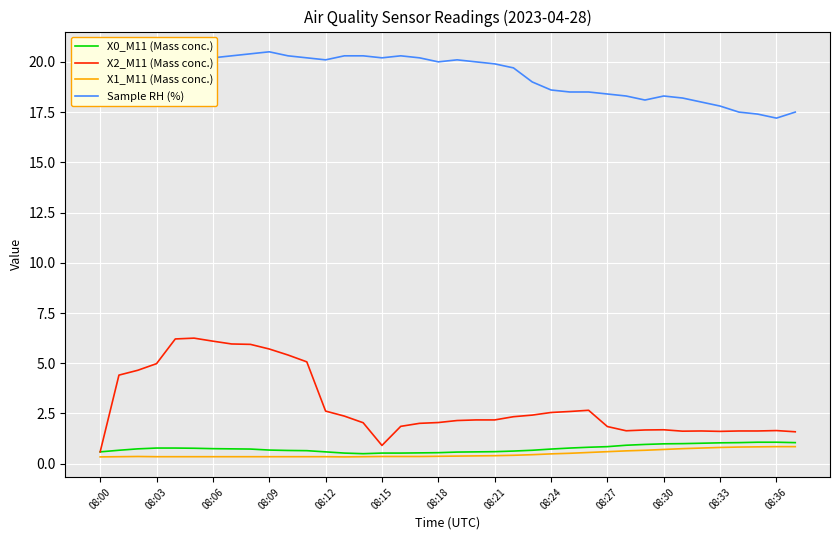

What is the greatest value displayed?

20.5